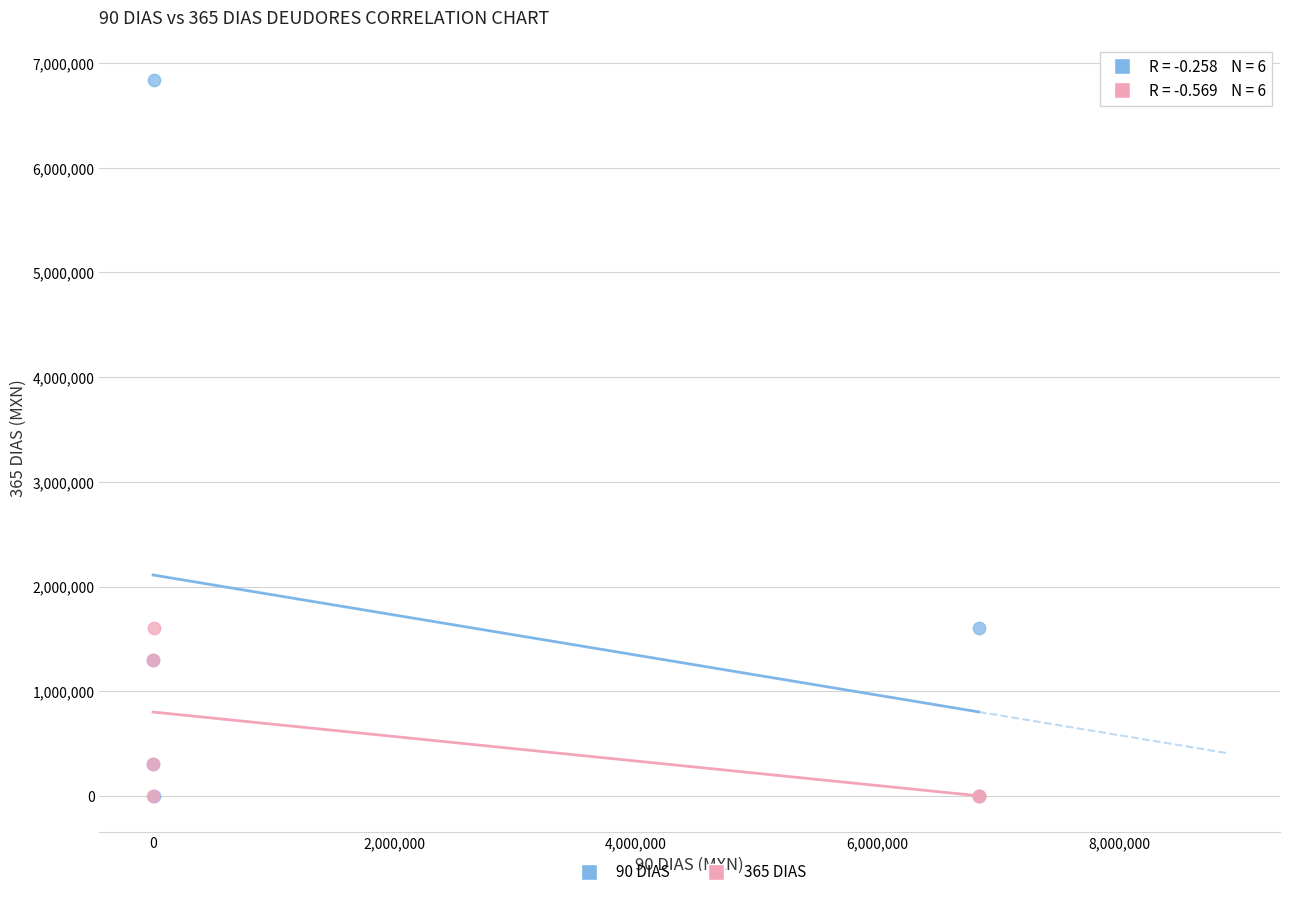

Which series contains the highest Y value?

90 DIAS